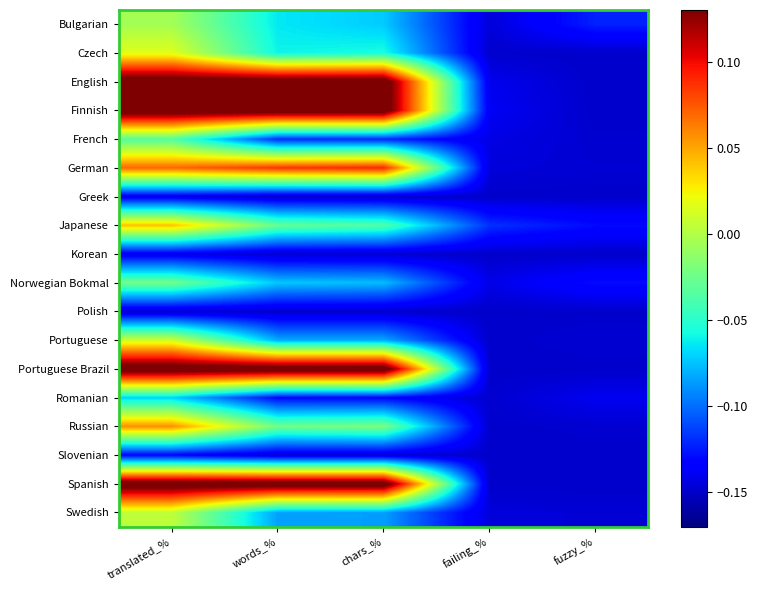

At how many categories does at least one series exceed 0?

3